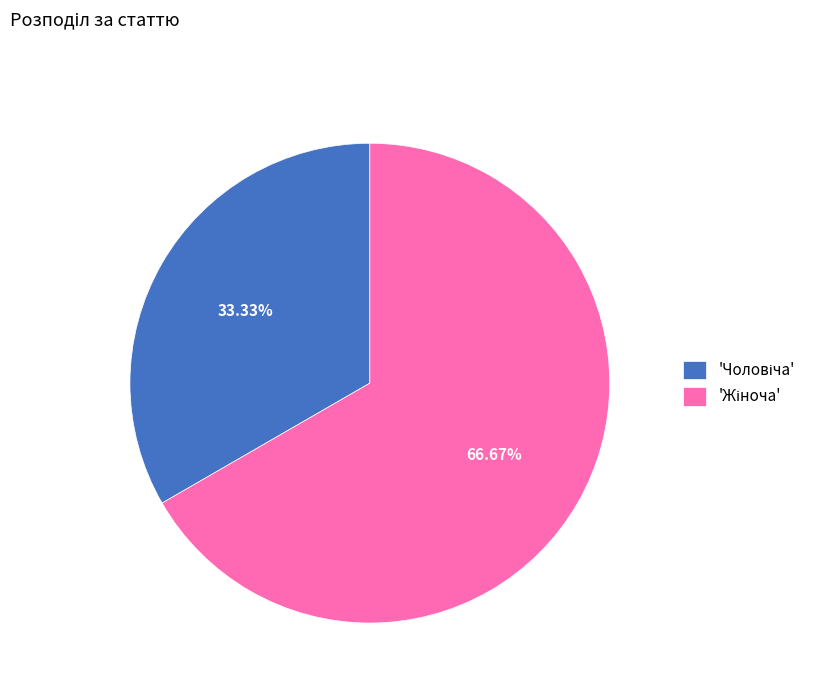

Does any single category account for the majority?

Yes